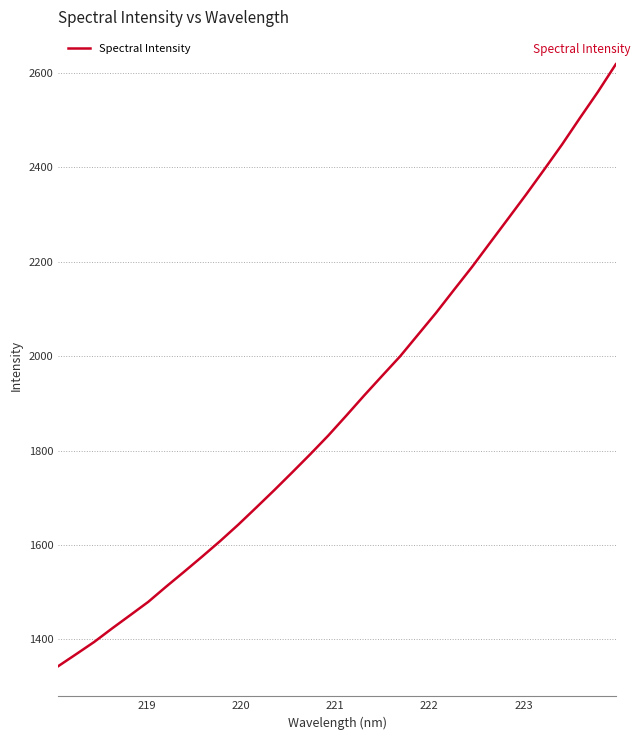

Reading right to left, extract all data points from this chart.

2618.3	2559.5	2504.3	2447.9	2394.5	2341.9	2290.9	2240.0	2189.0	2140.6	2091.7	2045.7	1999.6	1958.3	1916.6	1873.7	1831.5	1792.0	1753.7	1715.9	1679.2	1642.9	1608.4	1575.5	1543.4	1511.8	1479.4	1451.3	1423.4	1394.6	1368.7	1343.2